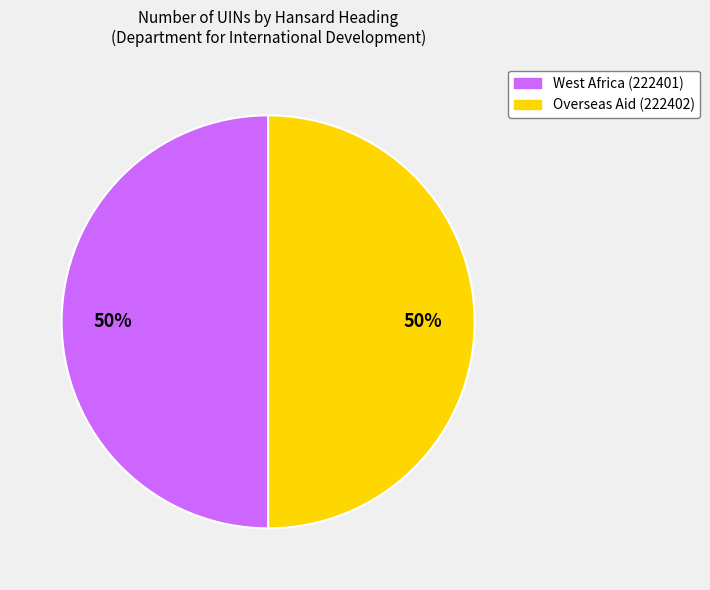

To the nearest percent, what percentage of the pie is West Africa (222401)?

50%